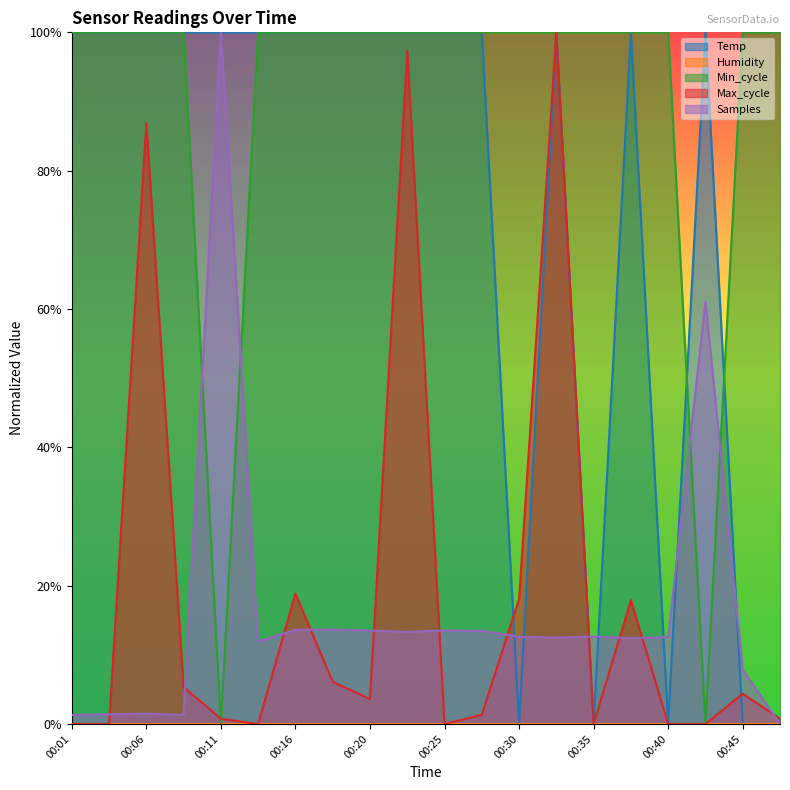

How many positive values does the Max_cycle series have?

13